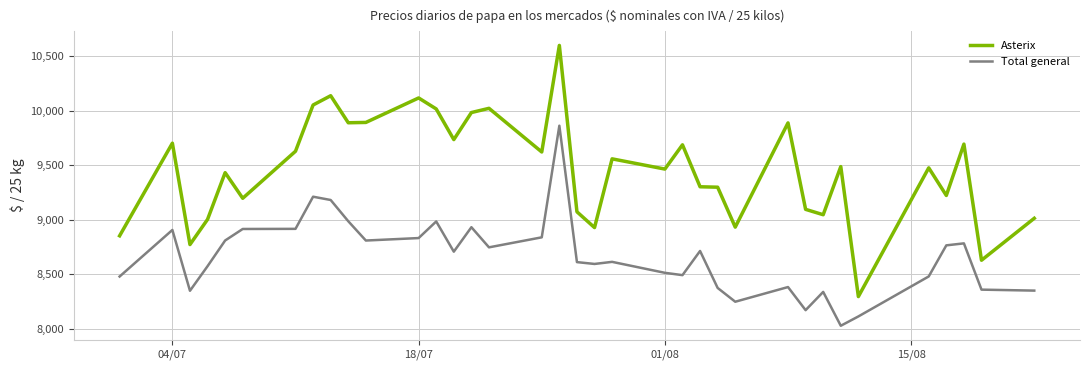

Rank the series by their maximum value, from highest to lowest.

Asterix, Total general